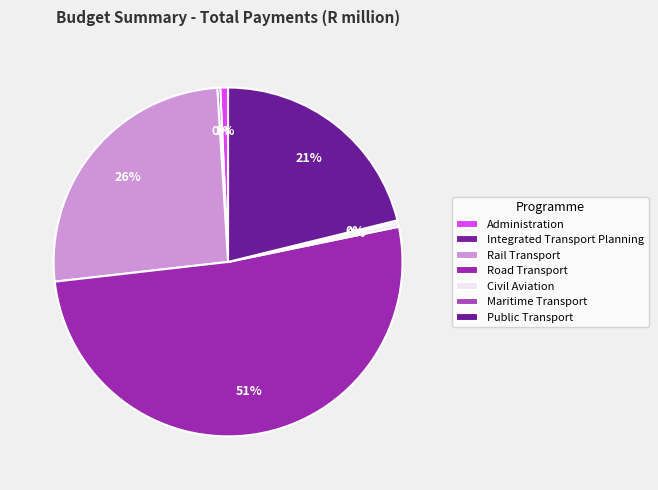

To the nearest percent, what is the average slice percentage?

14%